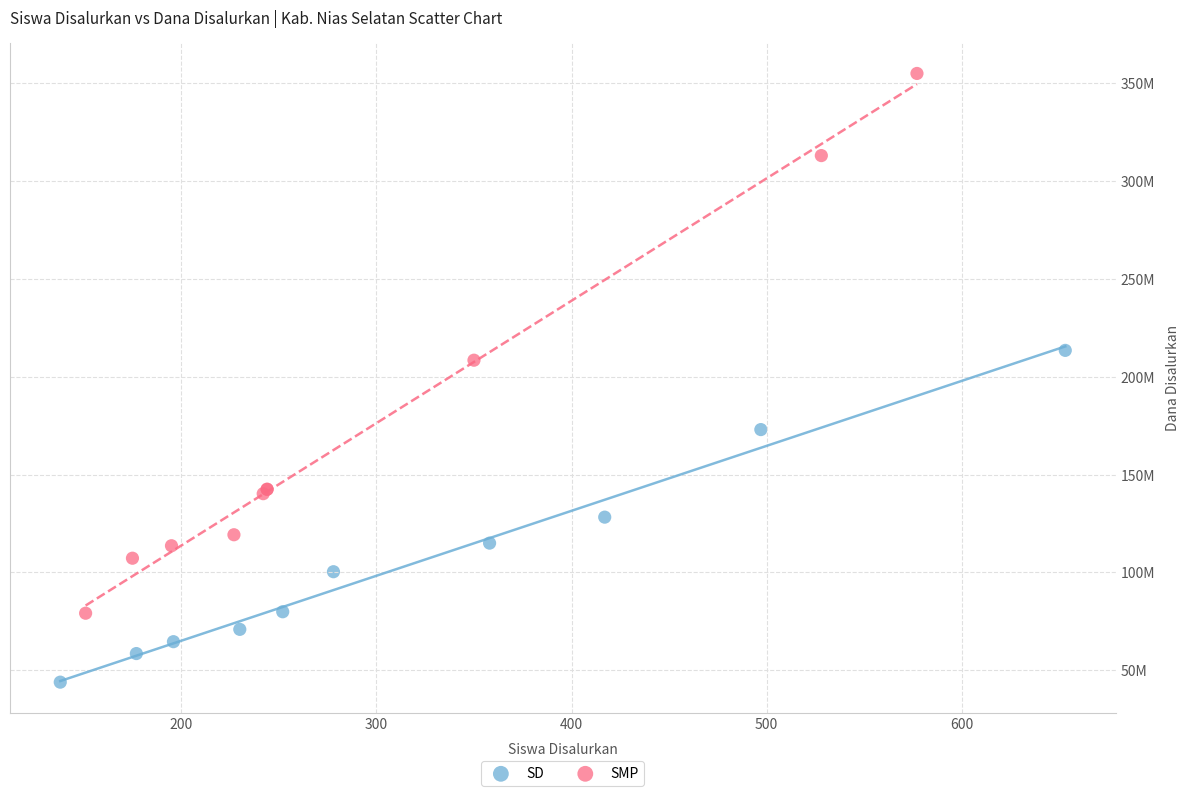

What are all the series names shown in the legend?

SD, SMP